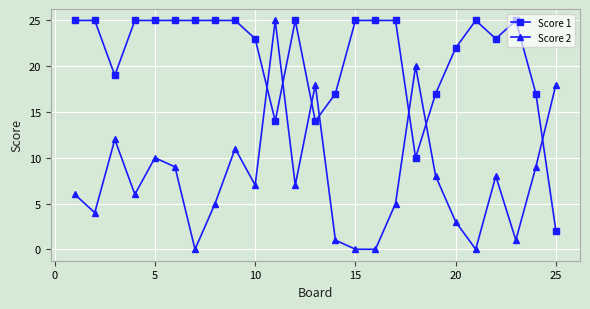

Which series has the widest spread of values?

Score 2